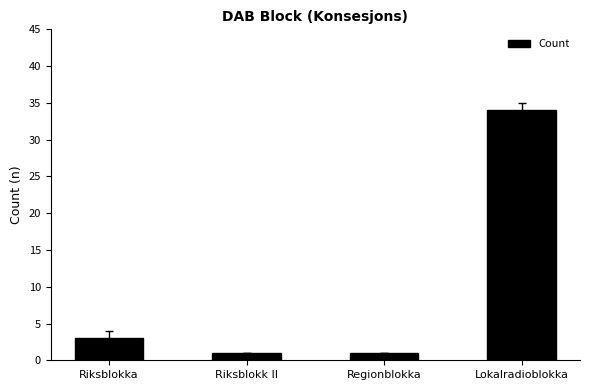

Are the bars horizontal?

No